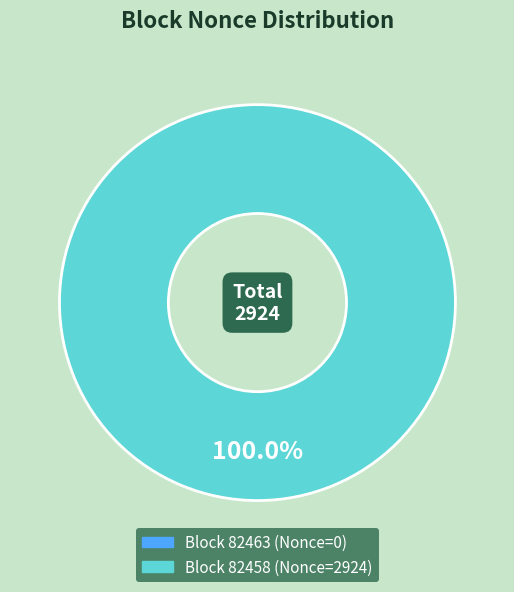

True or false: 82458 accounts for 100% of the total.

True